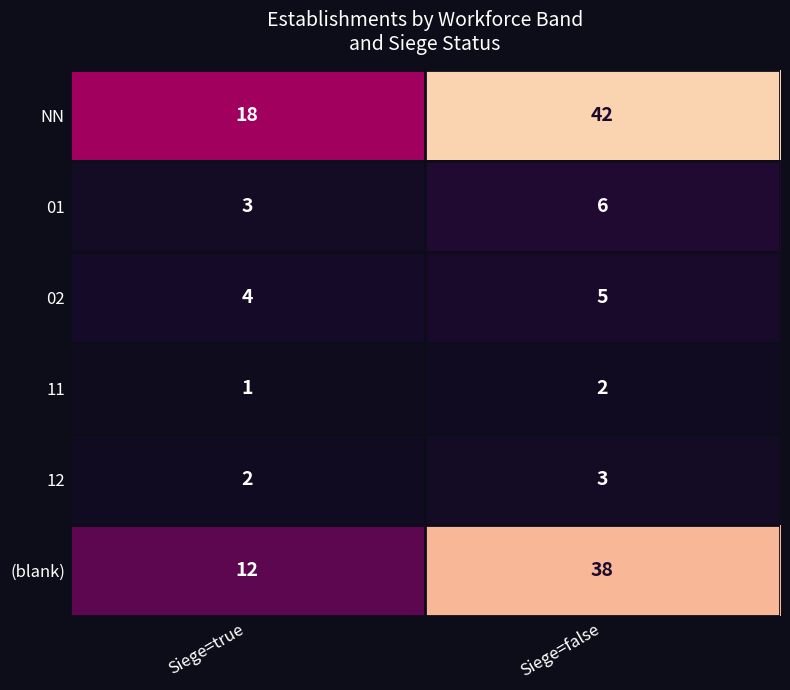

List the series in order of their peak value, lowest first.

11, 12, 02, 01, (blank), NN